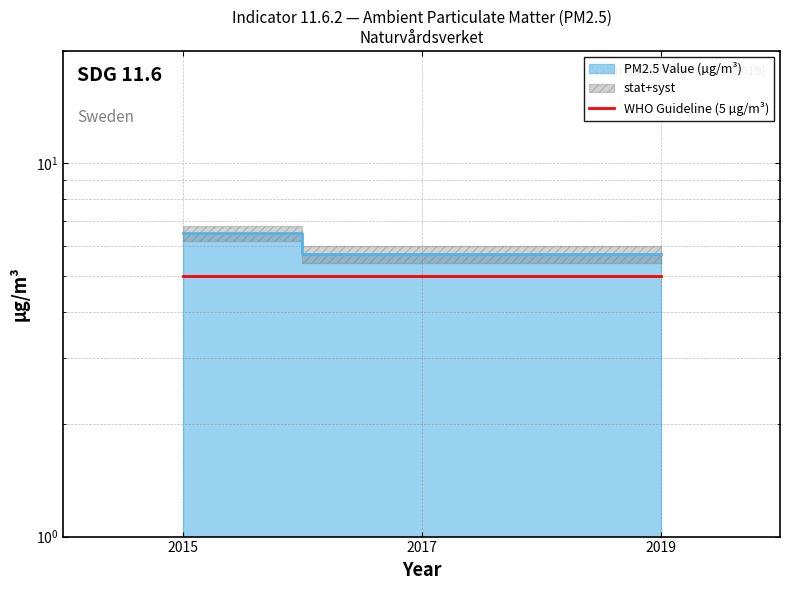

The chart shows a value of 2.1 at 2019. True or false?

False